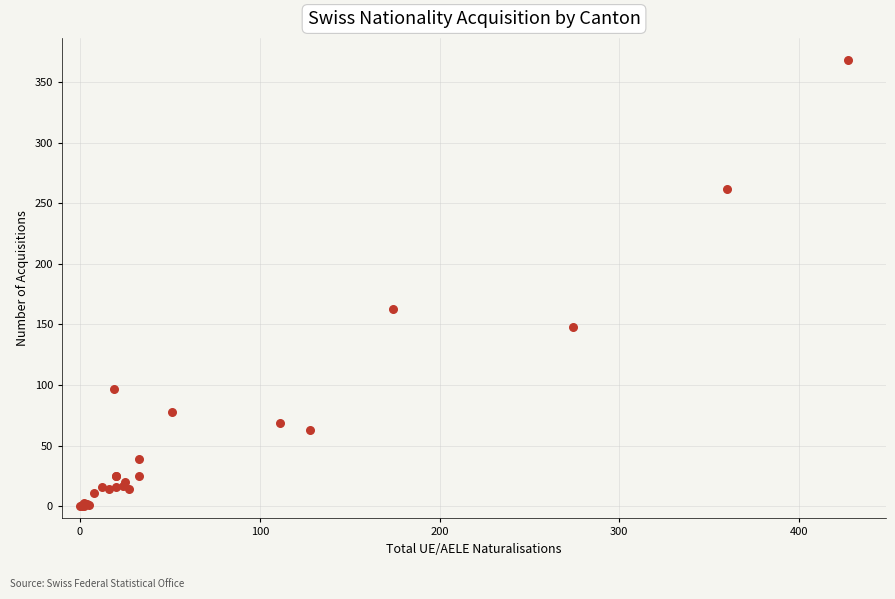

What Y value in the scatter plot is closest to 184?

163